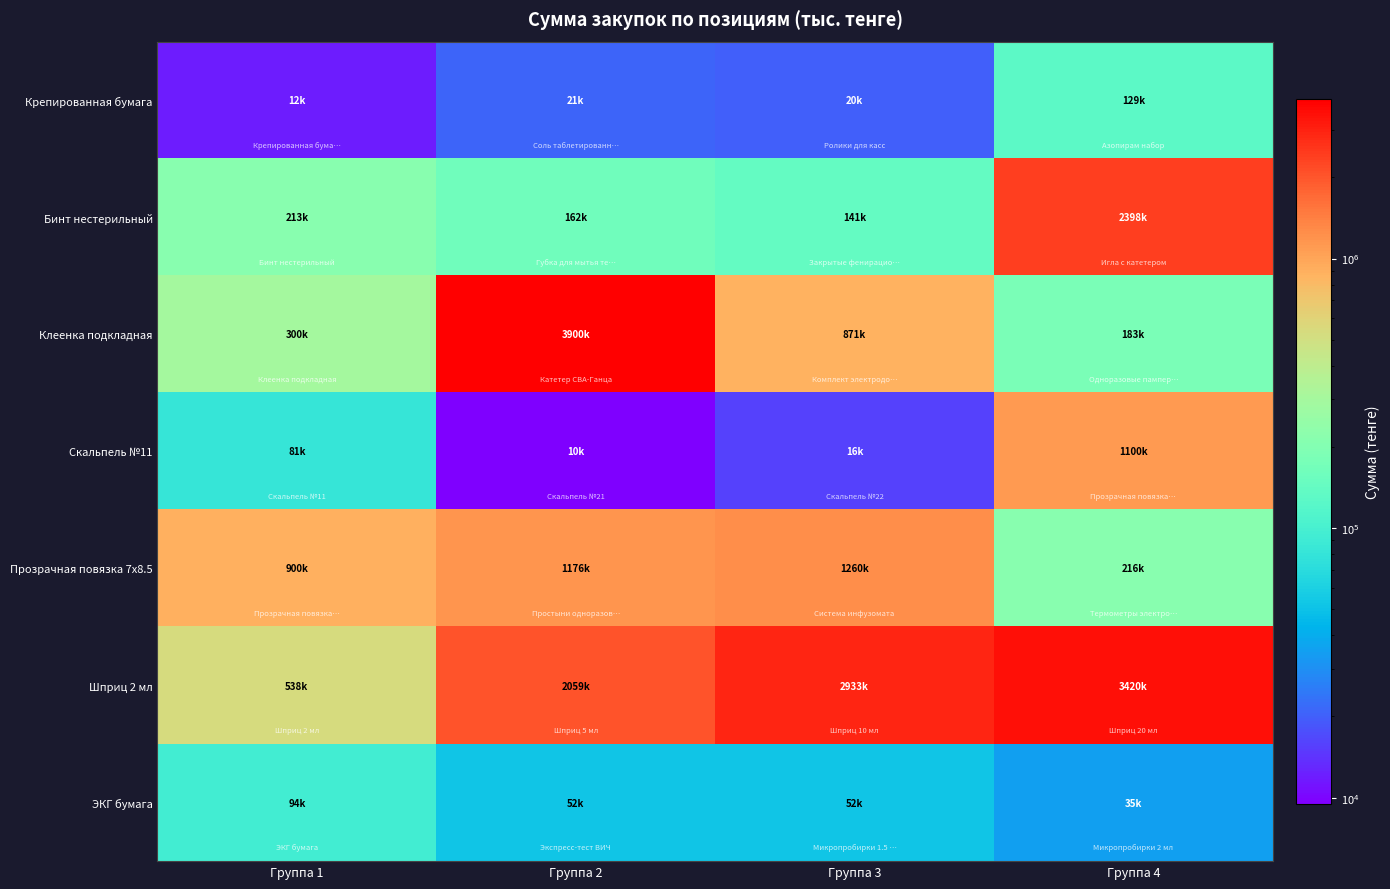

Reading left to right, list all the values displayed in this chart.

Крепированная бумага: Группа 1=12000	Группа 2=21000	Группа 3=19760	Группа 4=128700
Бинт нестерильный: Группа 1=213000	Группа 2=162000	Группа 3=141240	Группа 4=2397600
Клеенка подкладная: Группа 1=300000	Группа 2=3900000	Группа 3=871200	Группа 4=183000
Скальпель №11: Группа 1=80784	Группа 2=9504	Группа 3=15840	Группа 4=1100000
Прозрачная повязка 7x8.5: Группа 1=900000	Группа 2=1176000	Группа 3=1260000	Группа 4=216000
Шприц 2 мл: Группа 1=537840	Группа 2=2059200	Группа 3=2932800	Группа 4=3420000
ЭКГ бумага: Группа 1=93600	Группа 2=51744	Группа 3=52500	Группа 4=35000